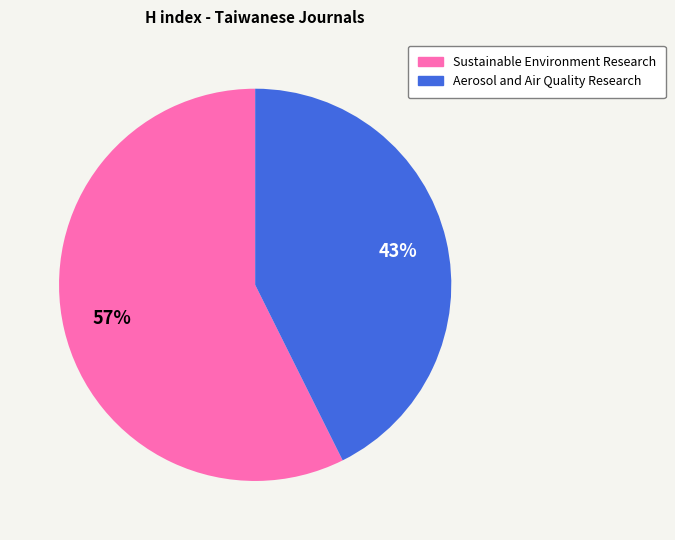

Which slice represents more than half of the pie?

Sustainable Environment Research